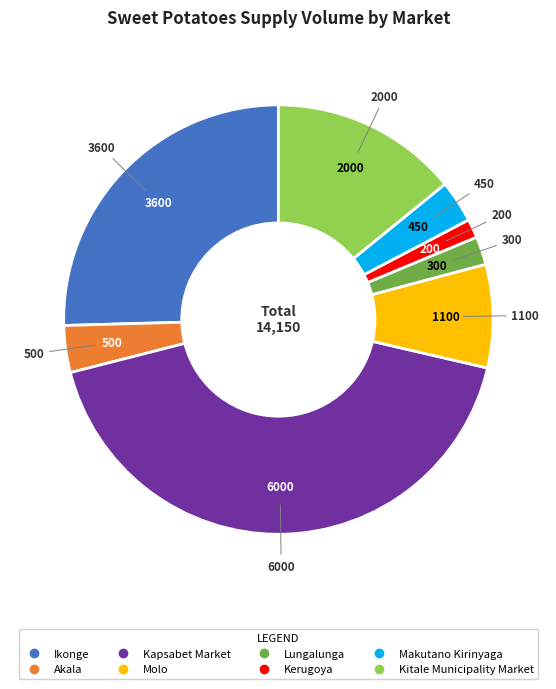

Is it true that Makutano Kirinyaga is 3% of the pie?

True